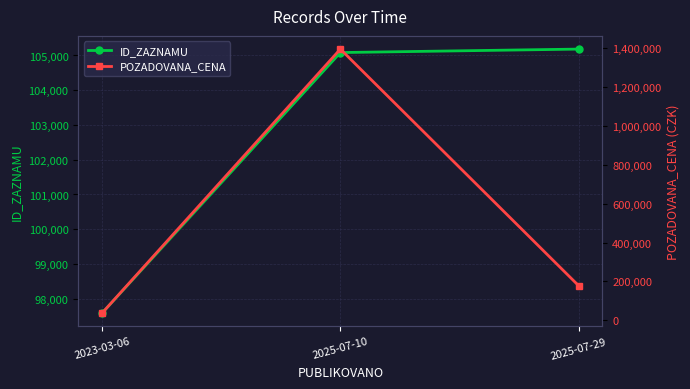

What is the label of the 3rd point from the left?

2025-07-29